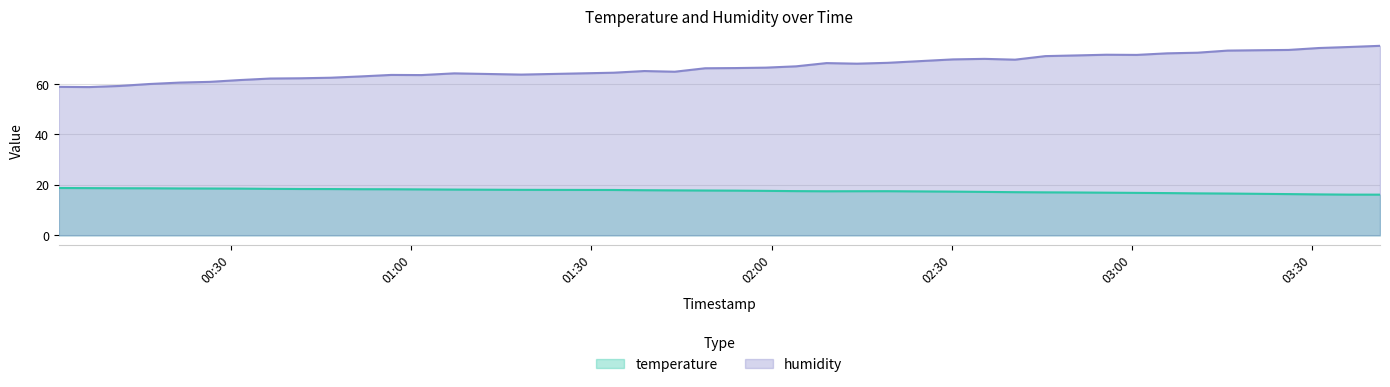

True or false: humidity and temperature cross at least once.

False